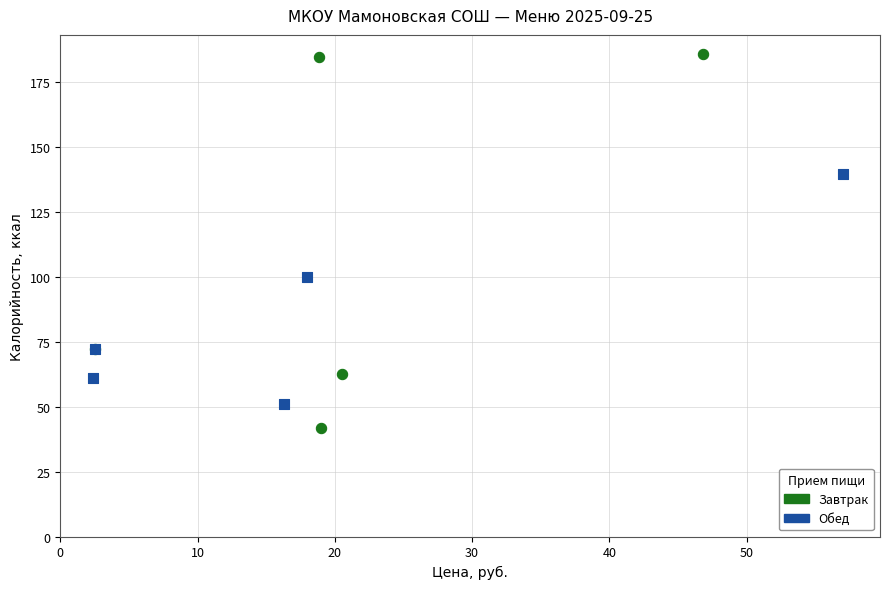

Which series contains the lowest Y value?

Завтрак